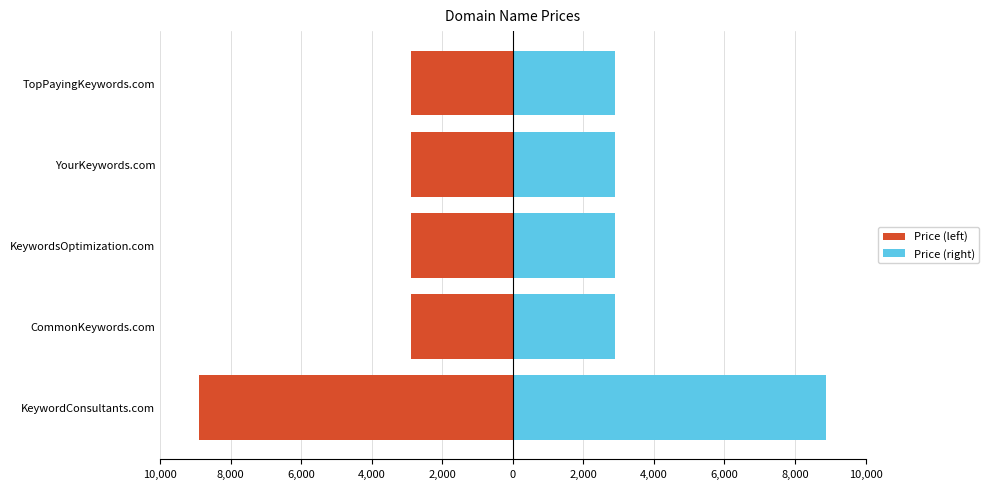

What is the minimum value shown in the chart?

-8888